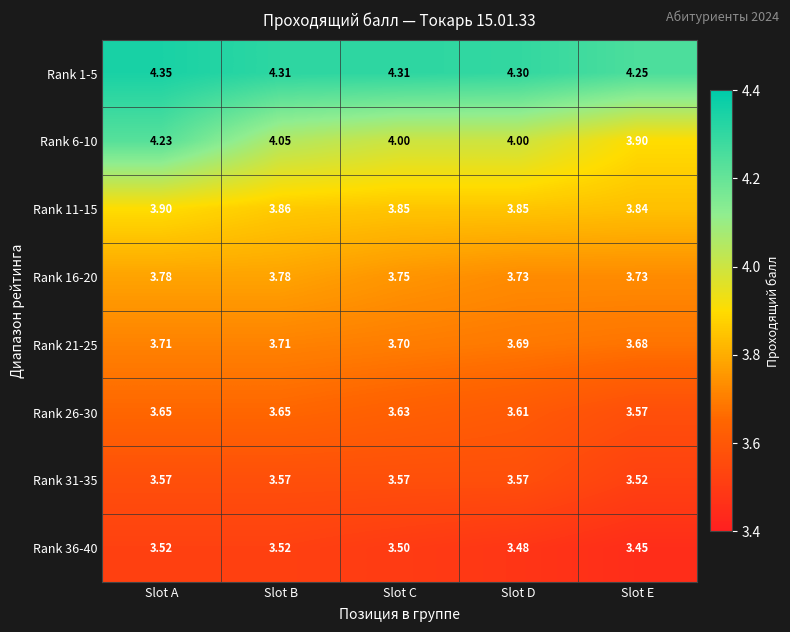

At how many categories does at least one series exceed 4?

5